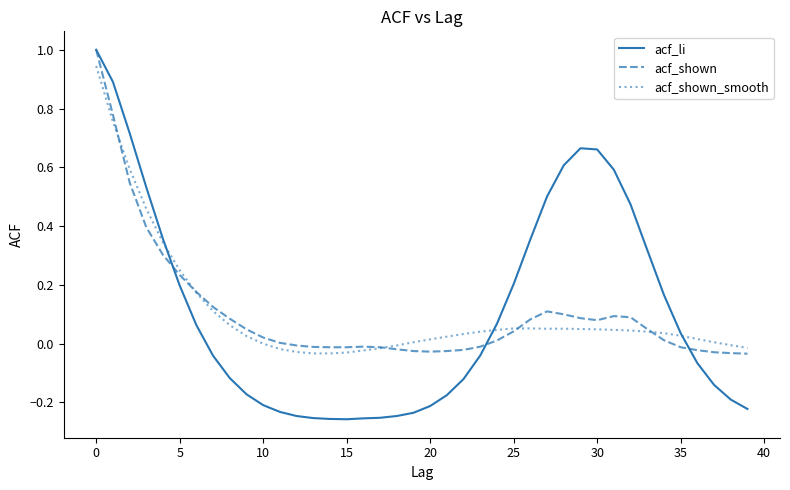

What is the greatest value displayed?

1.0